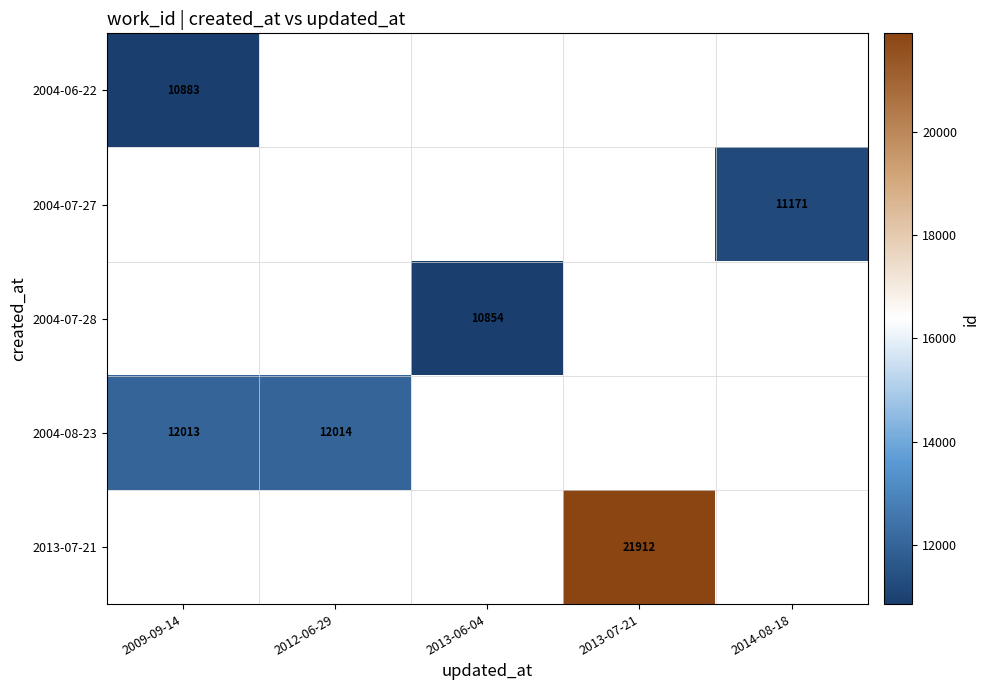

The value of 2013-07-21 at 2013-07-21 is 21912. True or false?

True